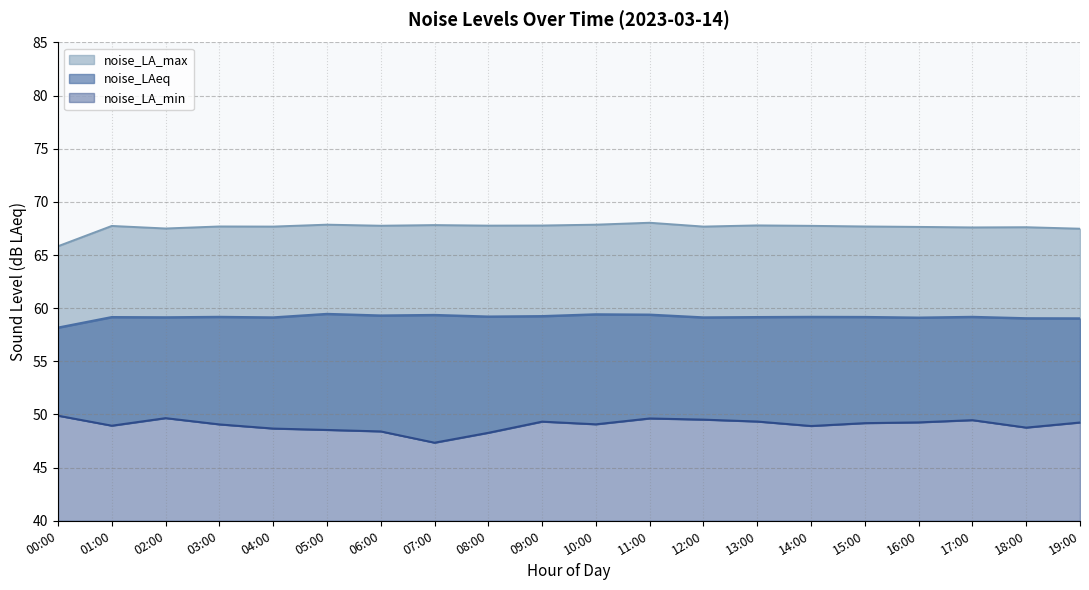

True or false: noise_LA_max has a value of 67.7 at 01:00.

True